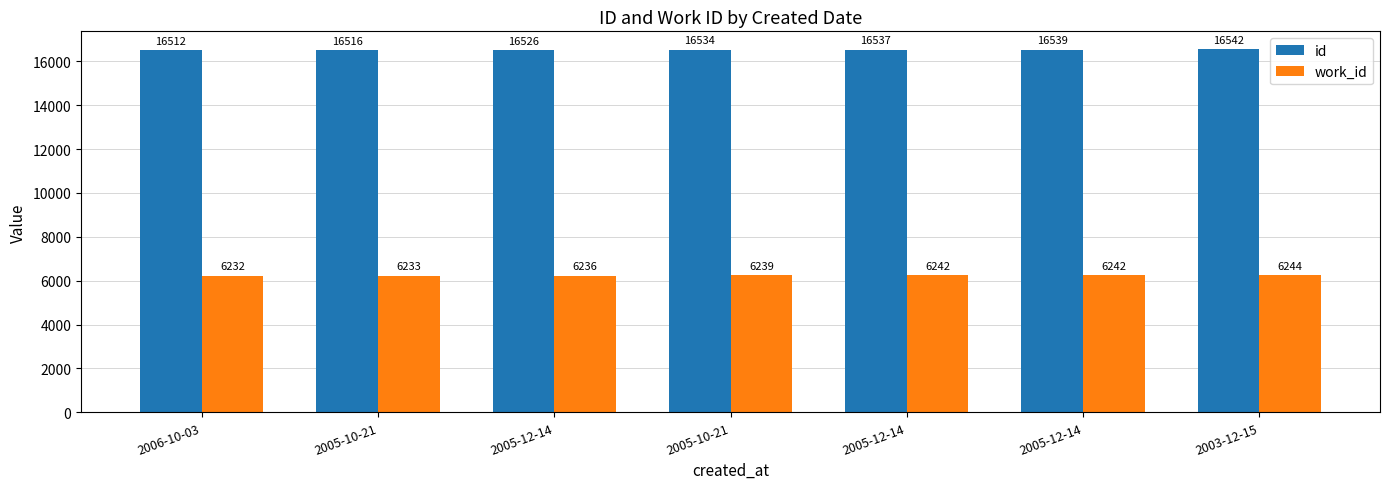

What is the difference between the second highest and minimum values in the id series?

27